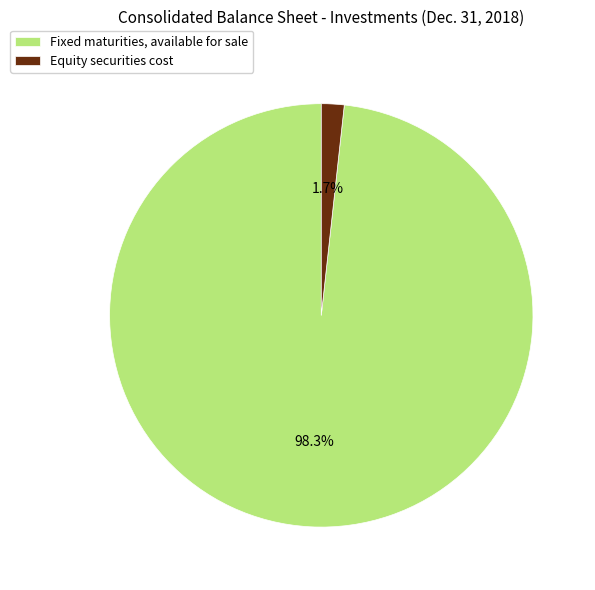

To the nearest percent, what percentage of the pie is Fixed maturities, available for sale?

98%